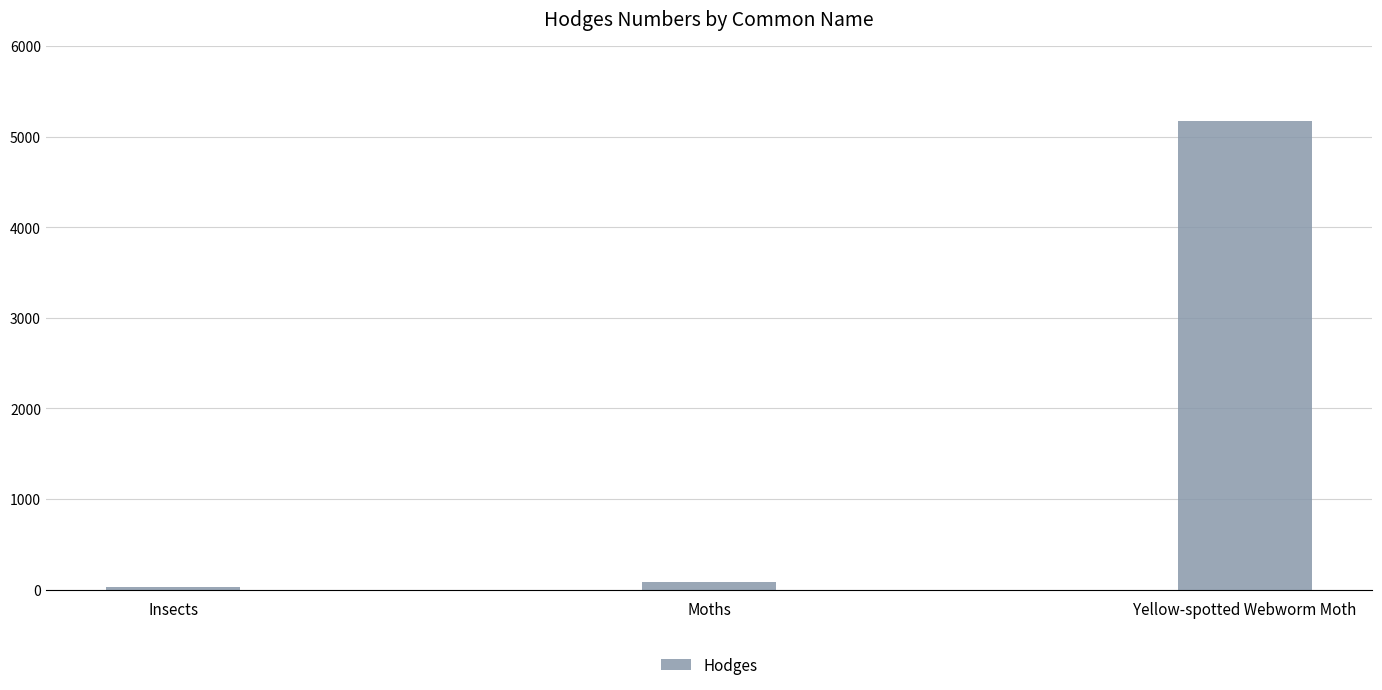

Reading left to right, what are all the values shown in this chart?

29.0	80.2	5176.0